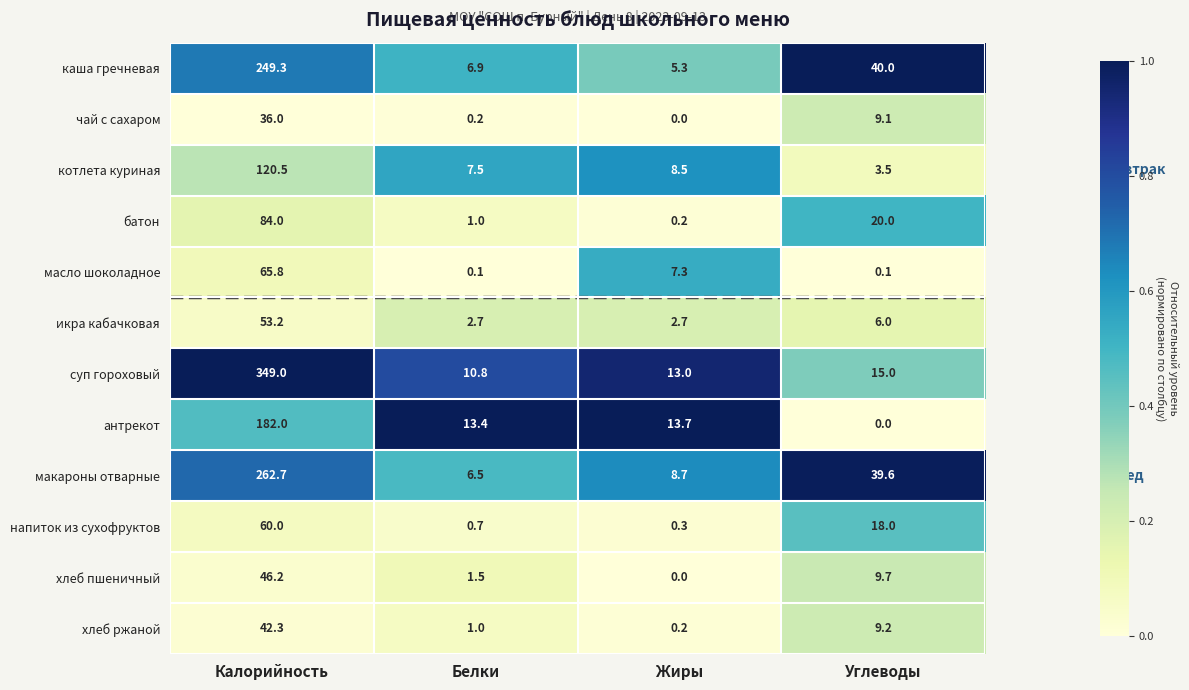

The котлета куриная series shows 30.1 at Калорийность. True or false?

False